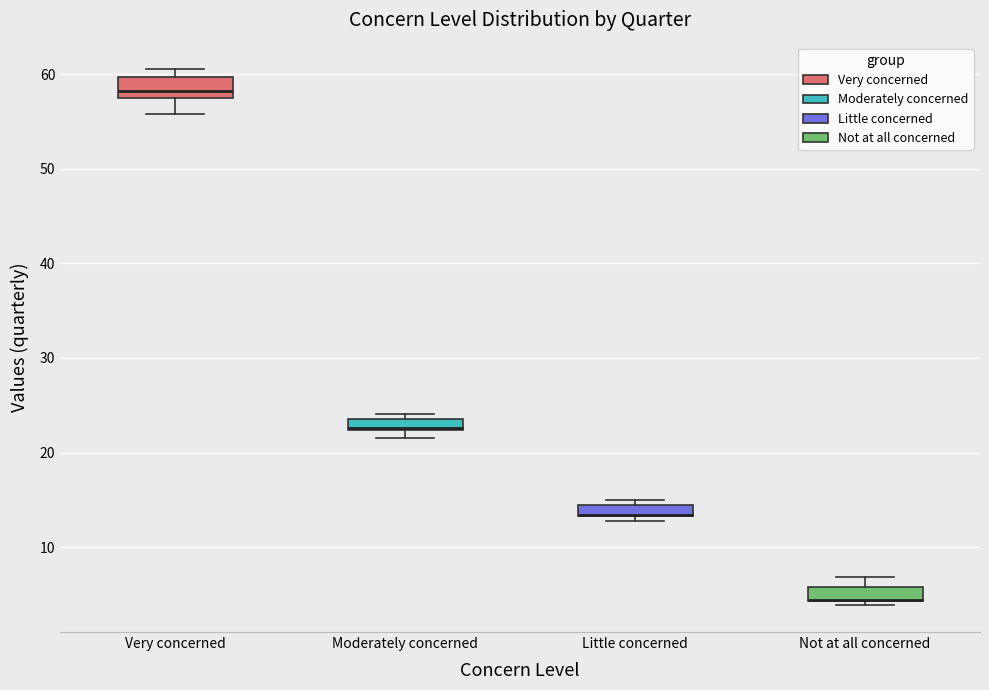

Where does the lower whisker of the box for Very concerned end on the y-axis? The values are not printed on the chart, so give them approximately, as read against the axis.

56